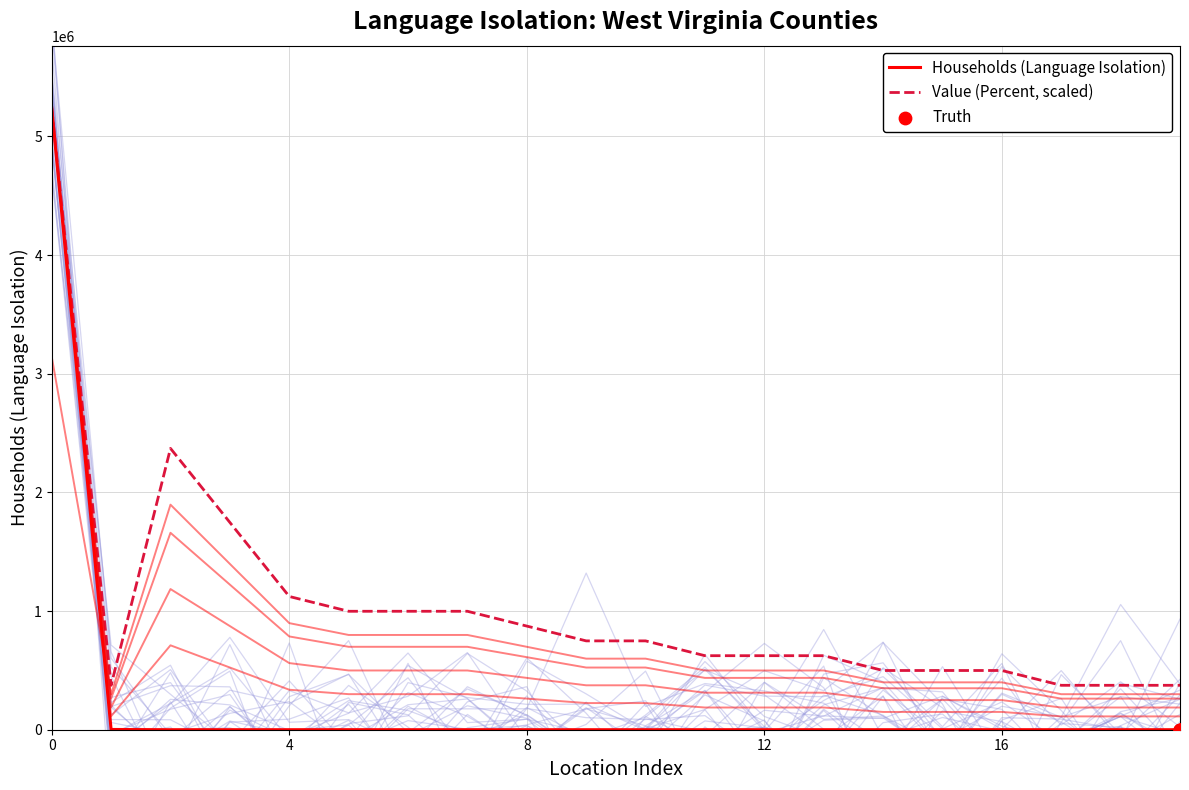

Which series has the widest spread of Y values?

Households (Language Isolation)